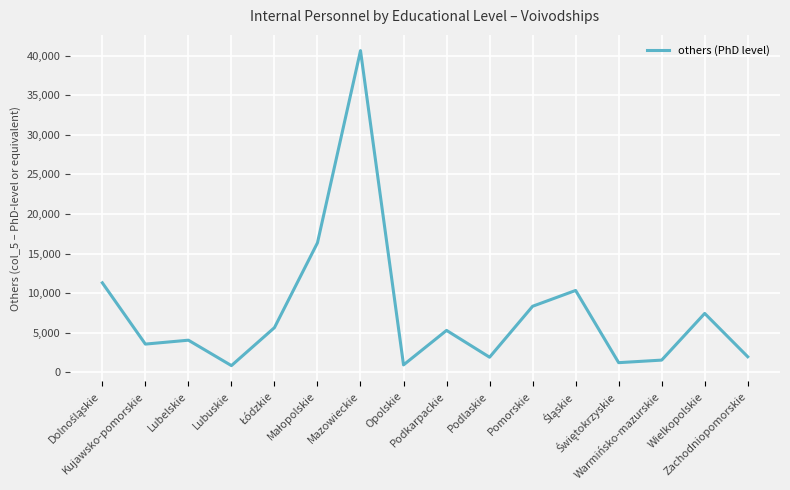

What is the greatest value displayed?

40652